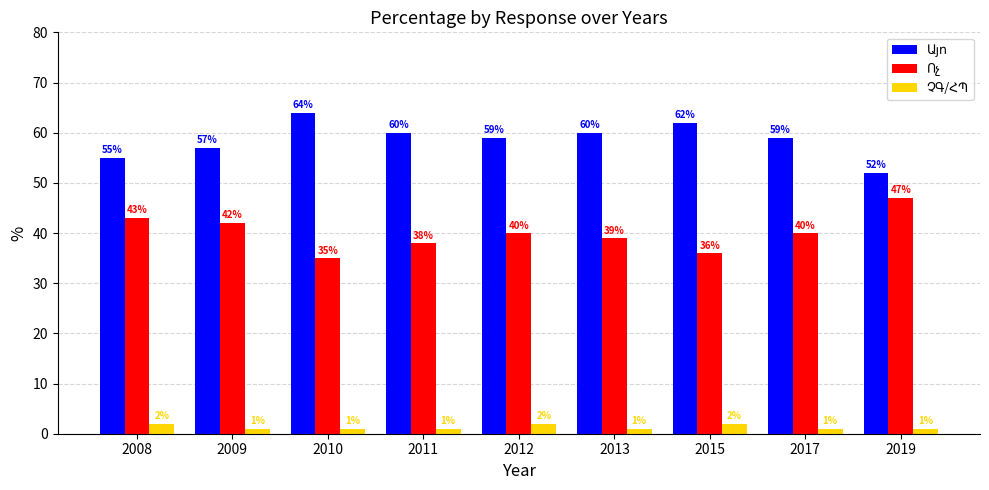

What is the spread (max minus min) of values at 2009?

56